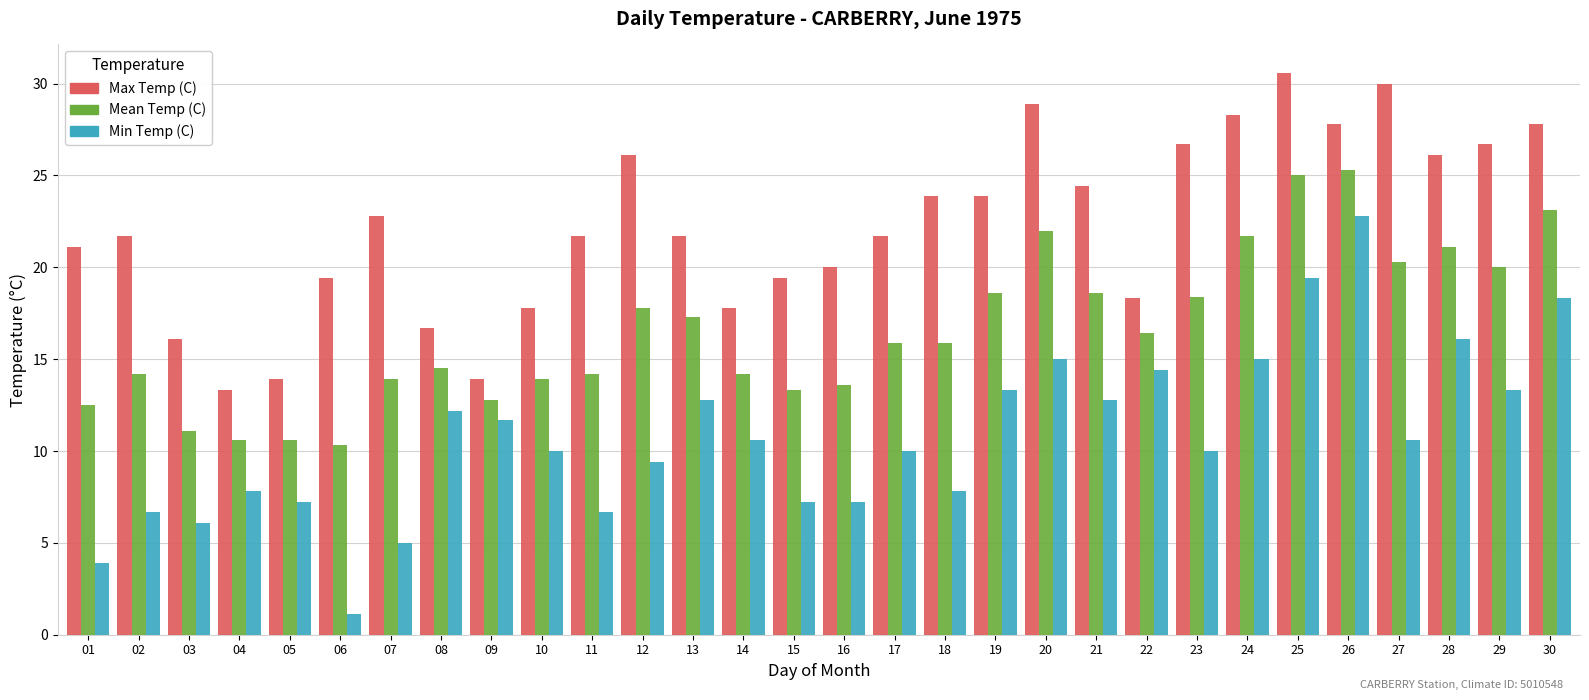

How many bars are there in total?

90